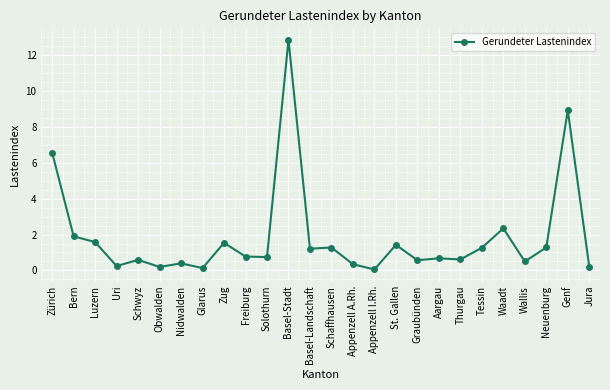

Which label corresponds to the largest value in the chart?

Basel-Stadt